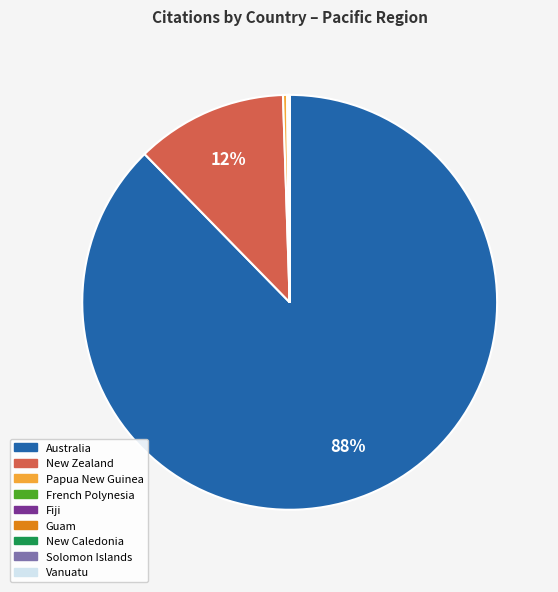

The Australia slice represents 88% of the pie. True or false?

True